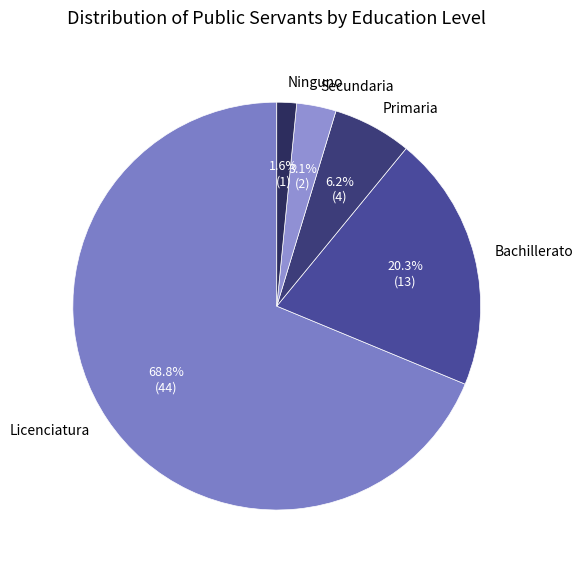

Between Secundaria and Licenciatura, which is larger?

Licenciatura